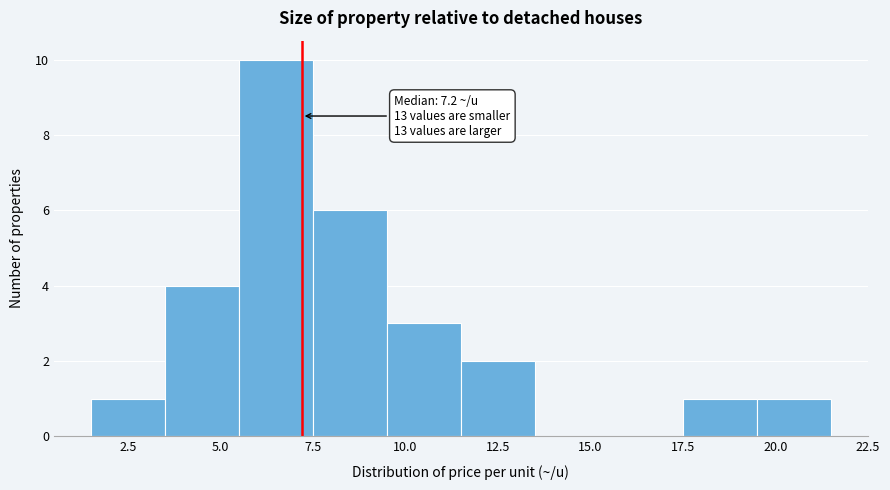

Over which range of the x-axis is the bar tallest?

5.5 to 7.5